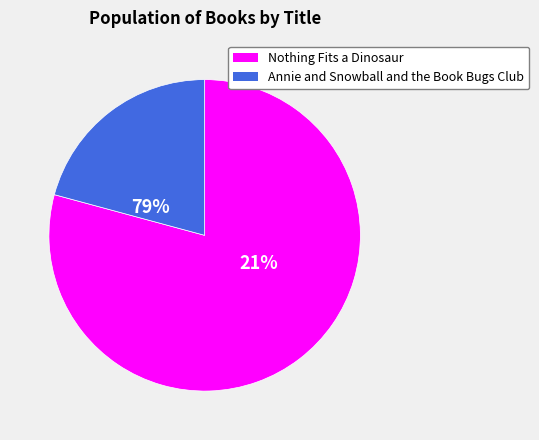

What is the change in value from Nothing Fits a Dinosaur to Annie and Snowball and the Book Bugs Club?

-134493685